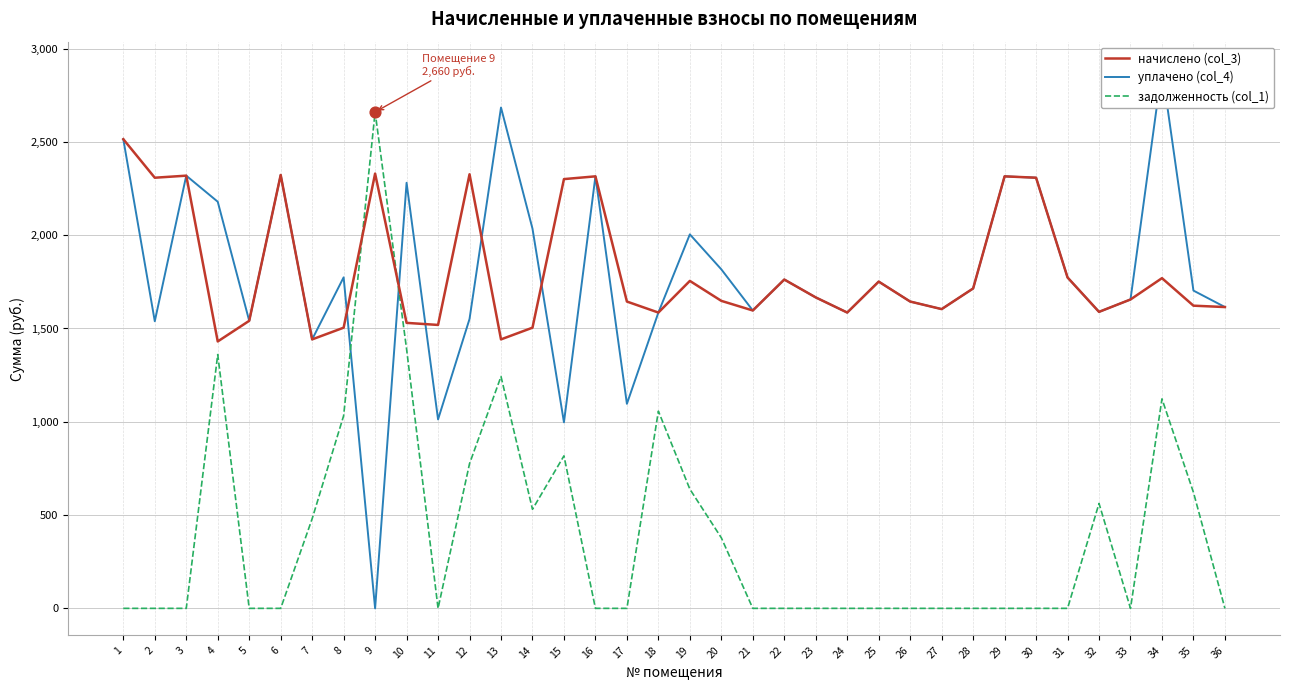

Which series contains the lowest Y value?

уплачено (col_4)